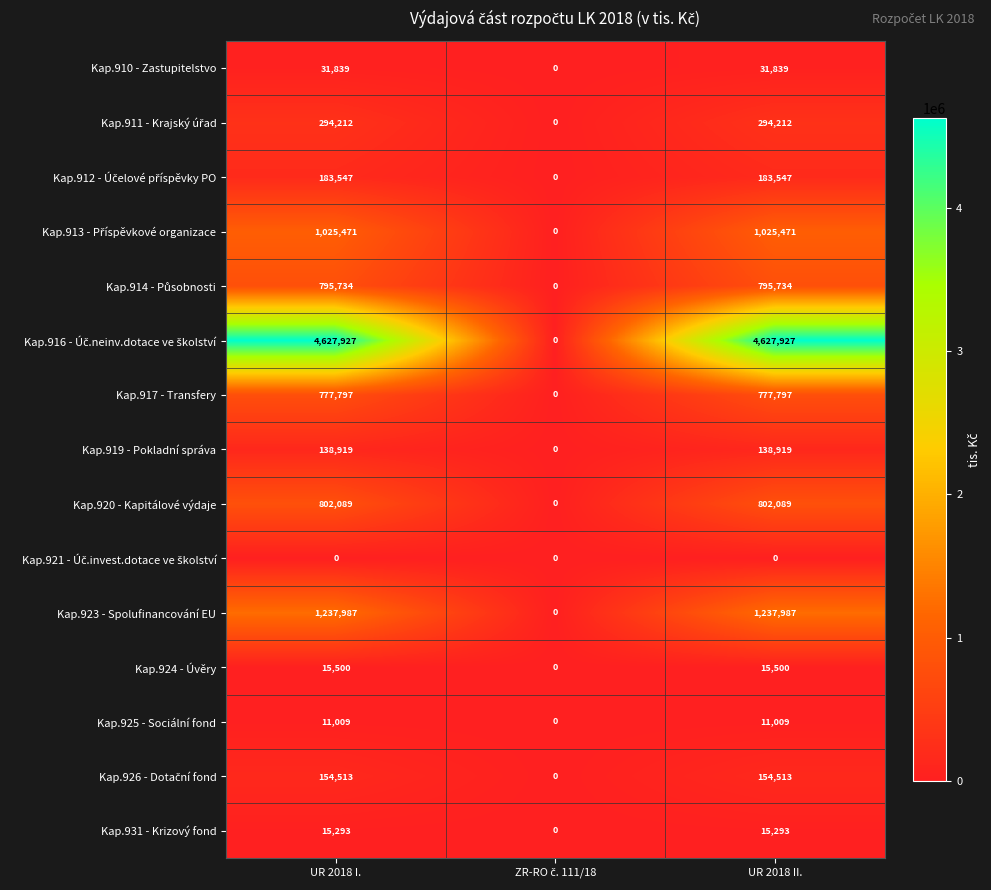

What is the greatest value displayed?

4627927